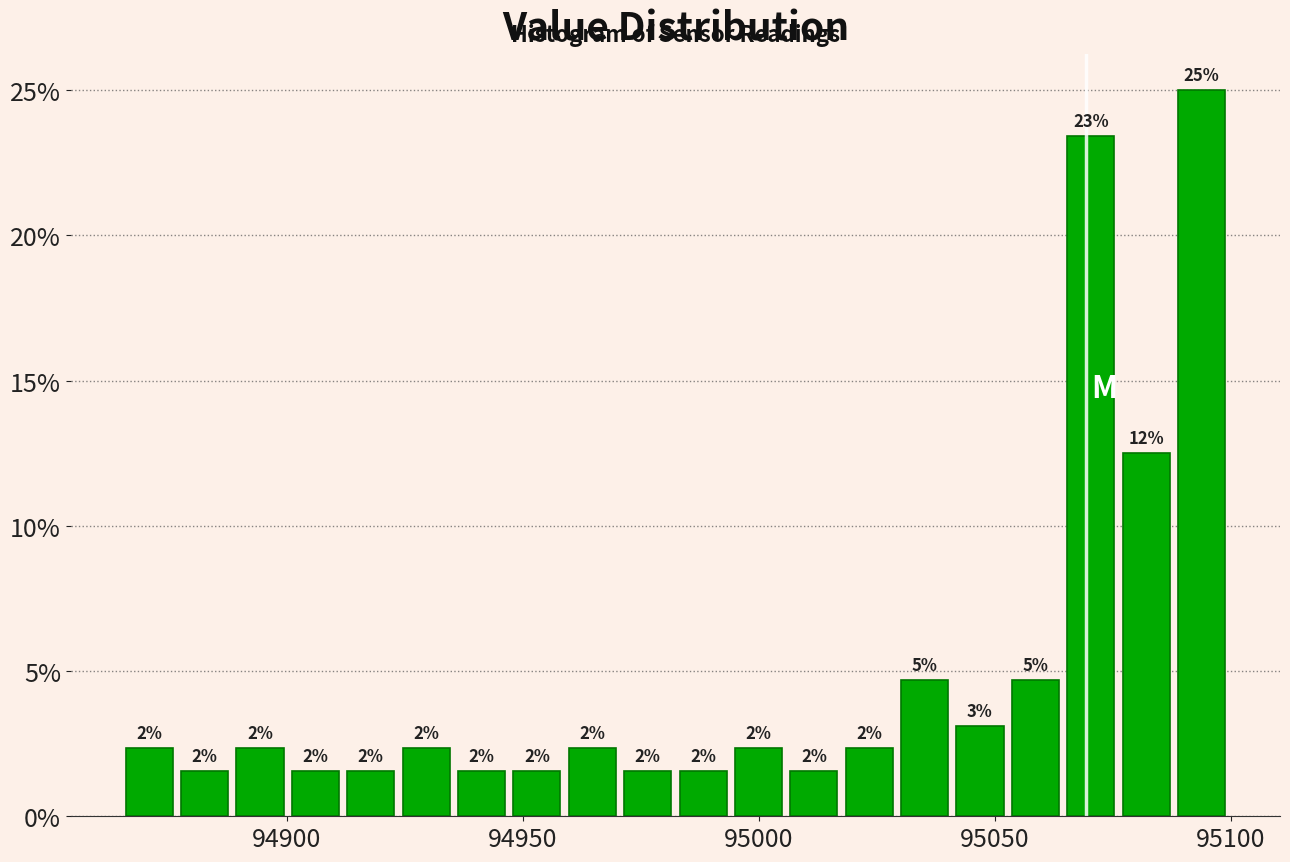

Read against the x-axis, roughly where is the centre of the tallest bar?

95095